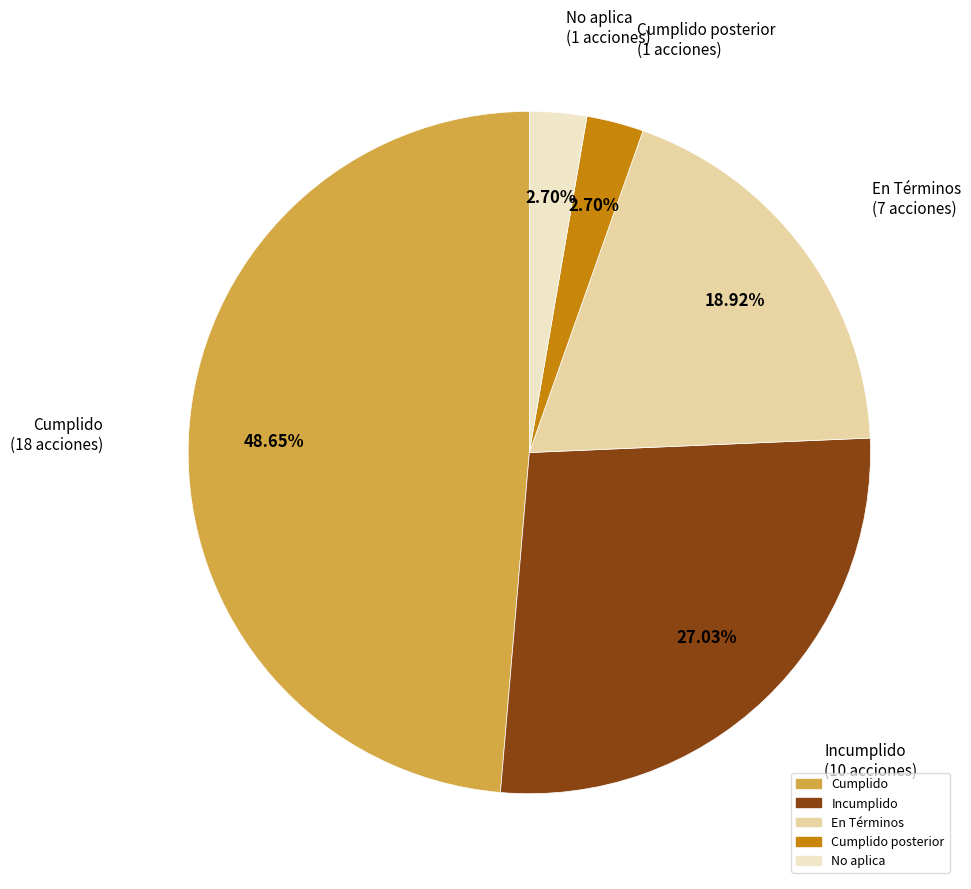

Is there any slice that represents more than half of the pie?

No